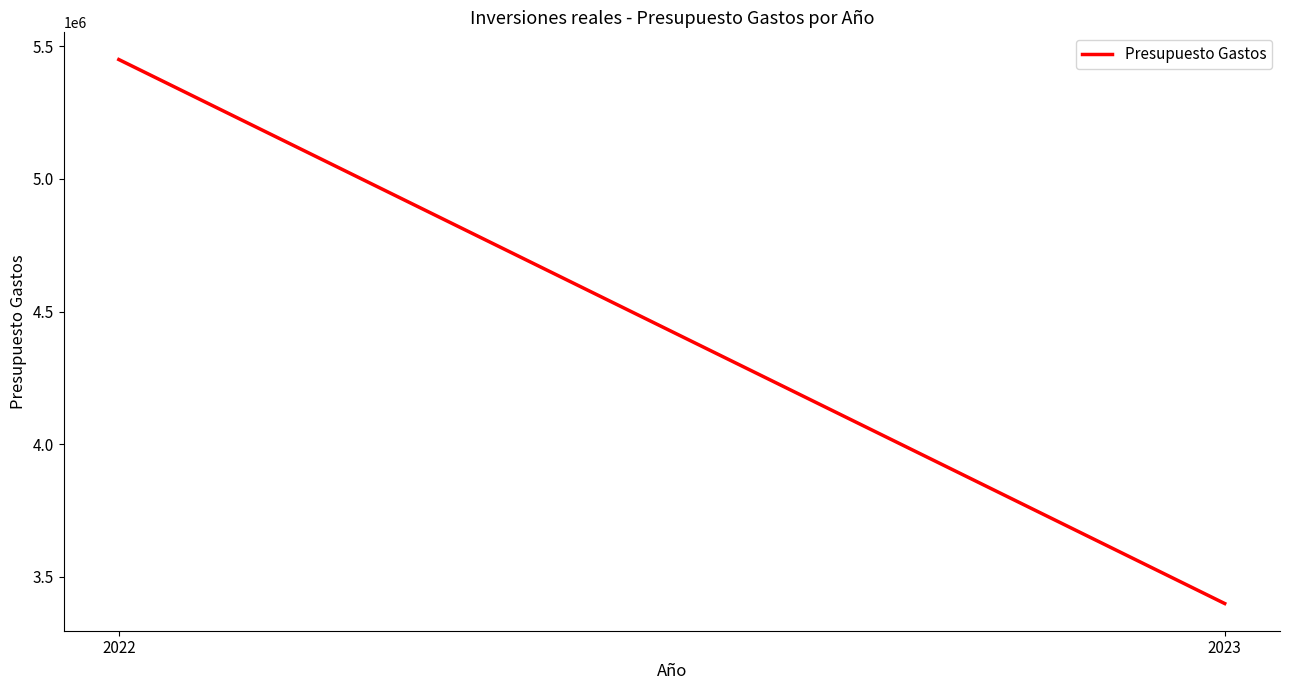

Reading left to right, extract all data points from this chart.

5450000	3400000